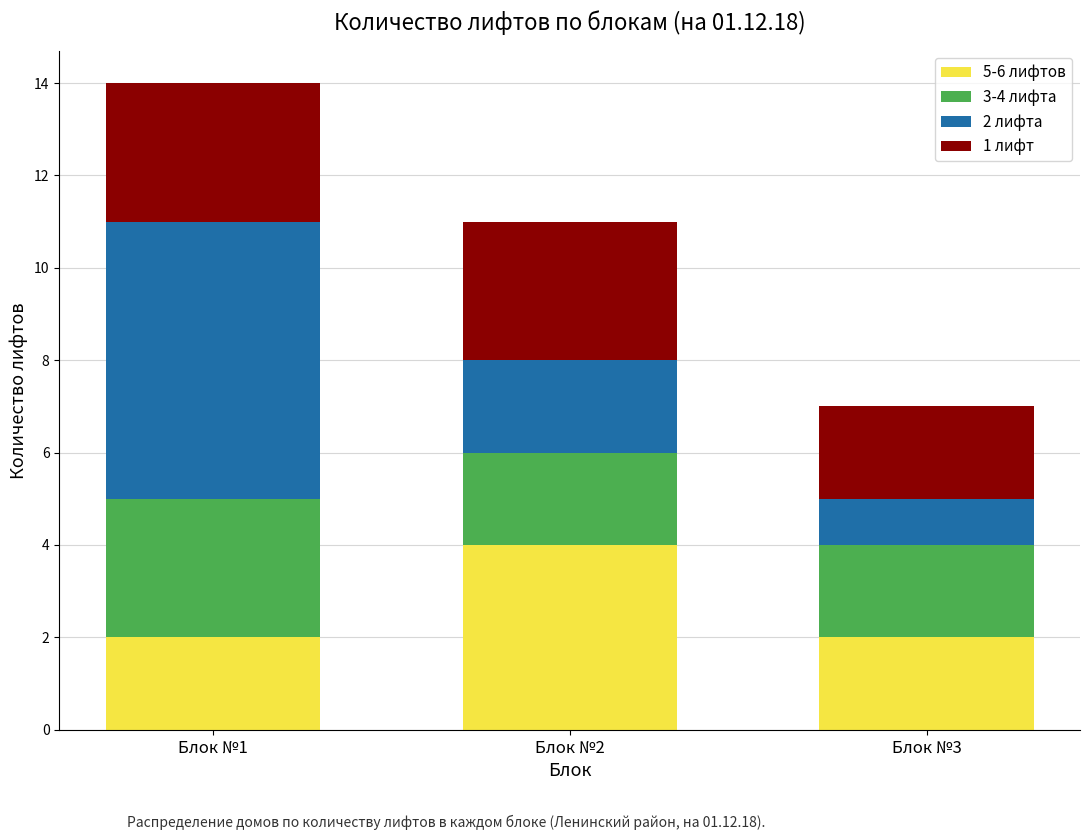

At which category is the sum across all series the highest?

Блок №1